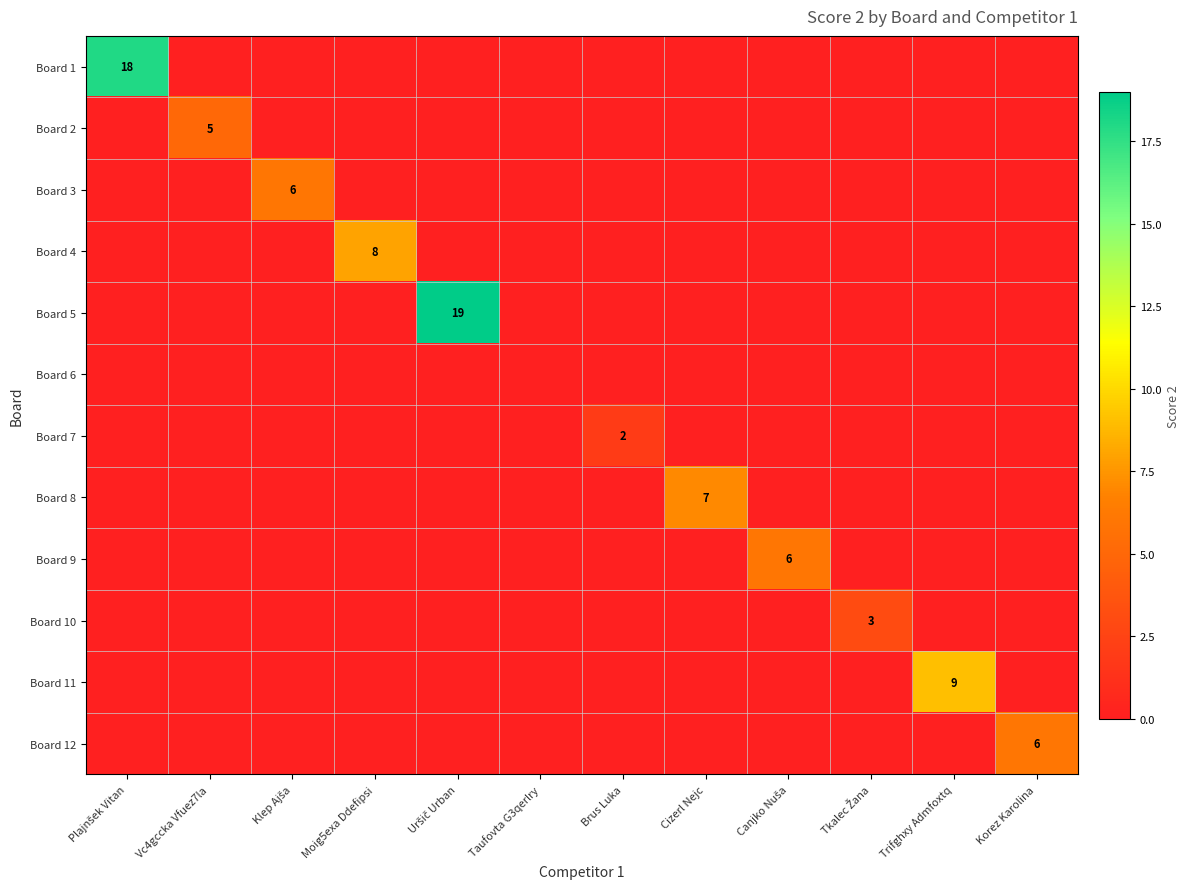

Which series has the widest spread of values?

Board 5